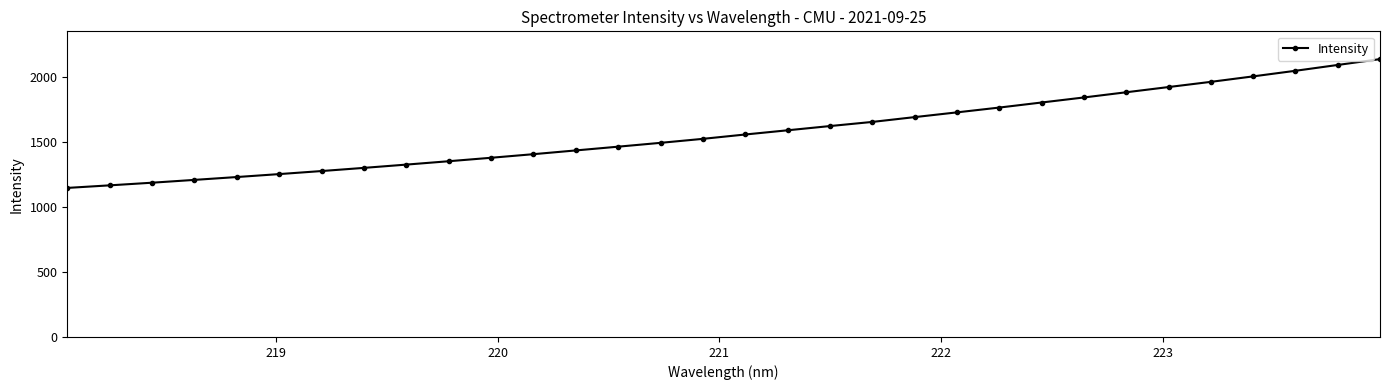

What is the sum of all values?

50450.5